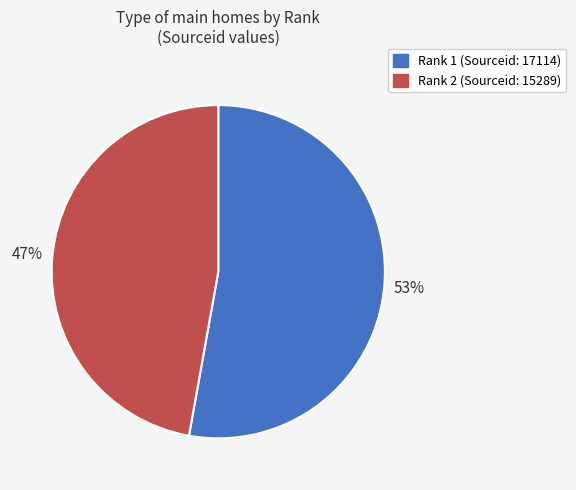

Is there a majority slice in this chart?

Yes